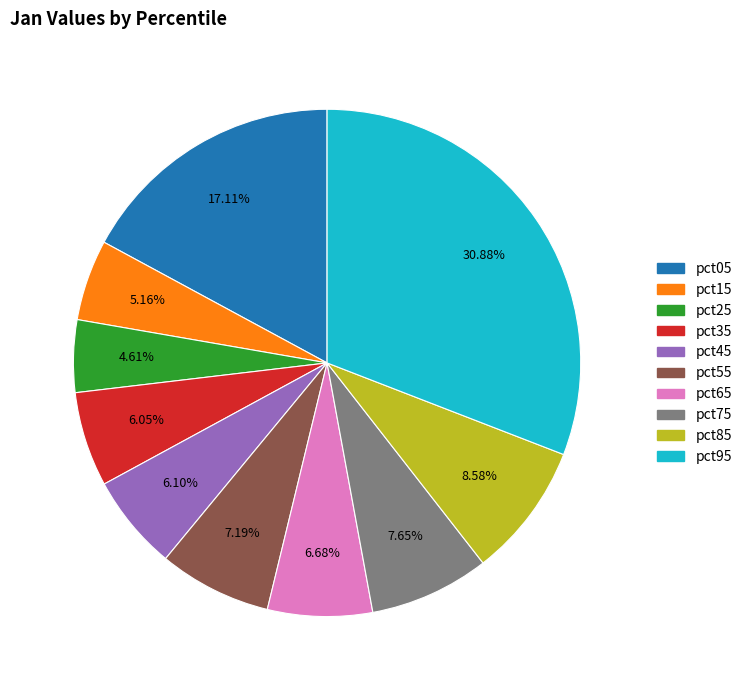

Is it true that pct25 is 17% of the pie?

False